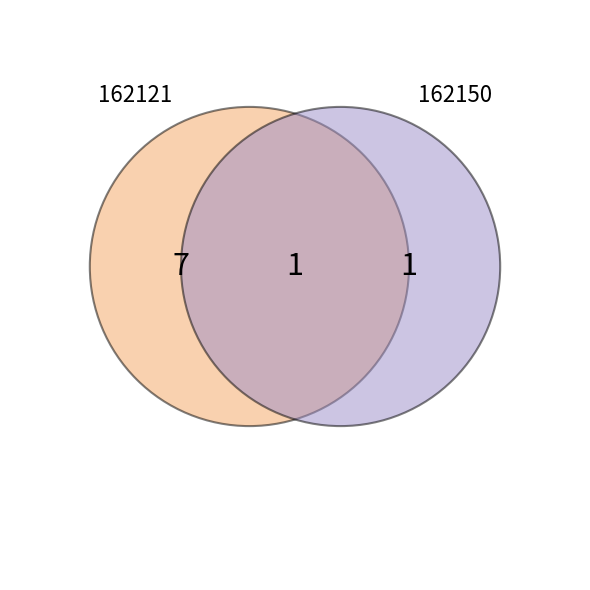

Do 162150 and 162121 together represent more than half of the pie?

Yes